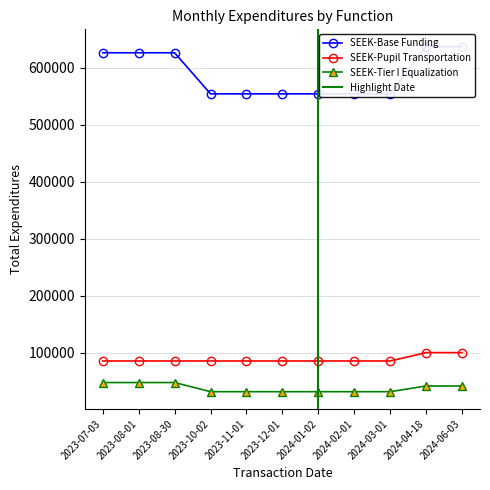

Which series has the largest total across all categories?

SEEK-Base Funding